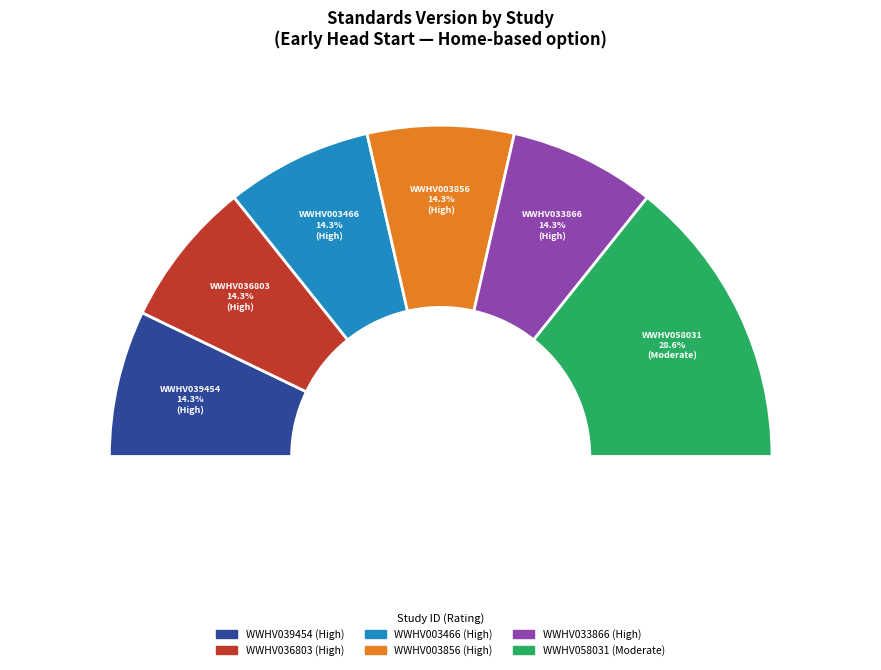

Is there any slice that represents more than half of the pie?

No